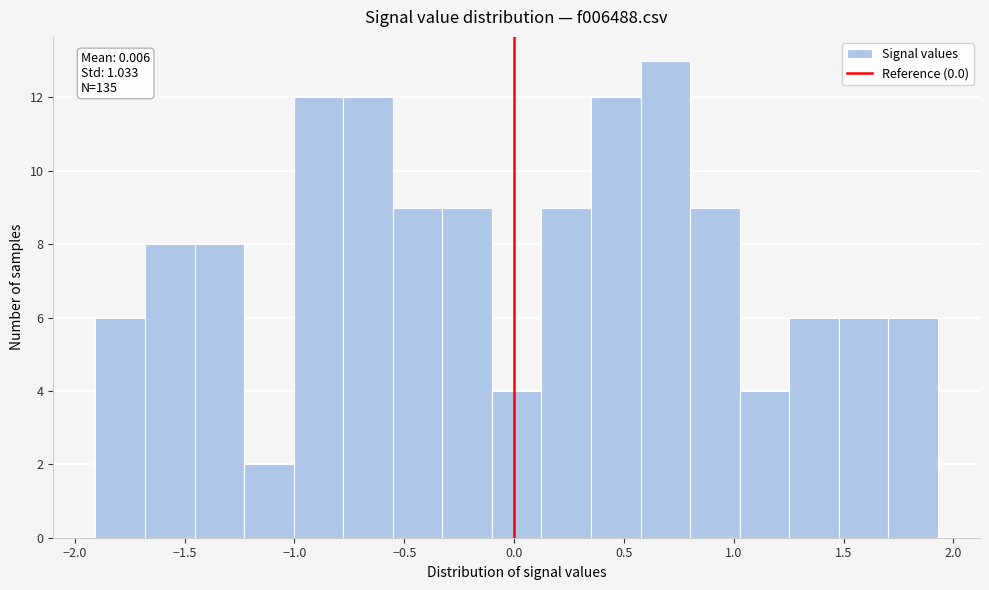

Over which range of the x-axis is the bar tallest?

0.60 to 0.80